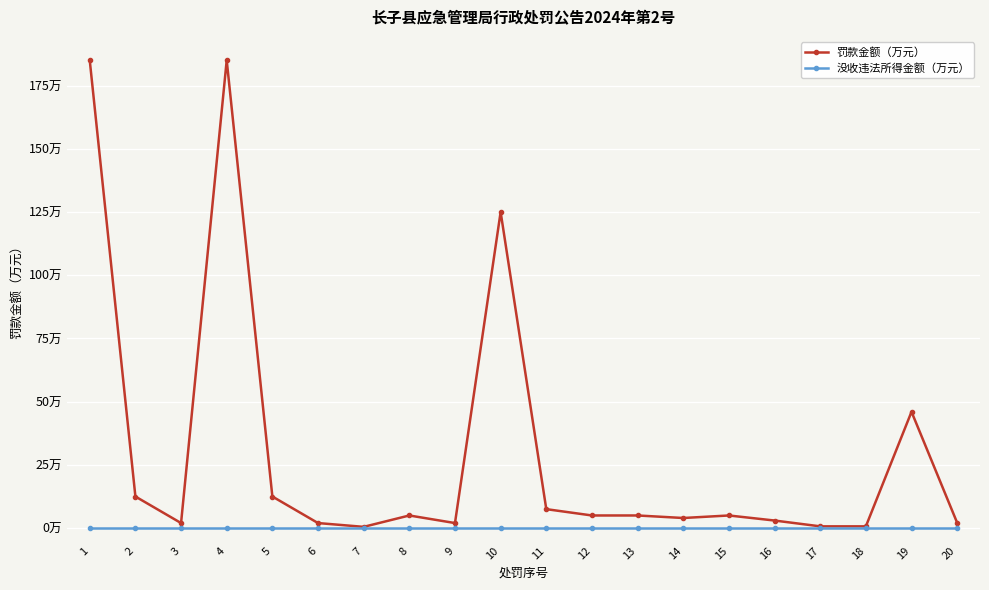

In 罚款金额（万元）, how many points are higher than both neighbors (excluding endpoints)?

5